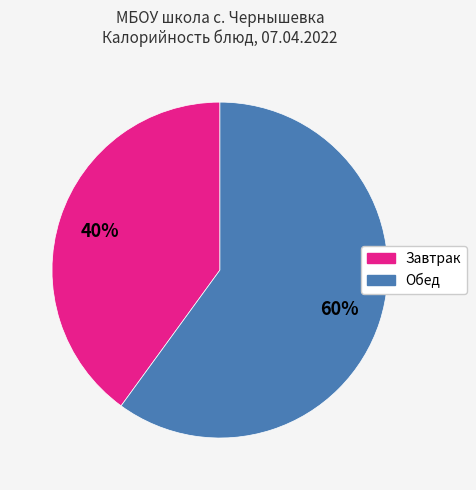

Is there a majority slice in this chart?

Yes